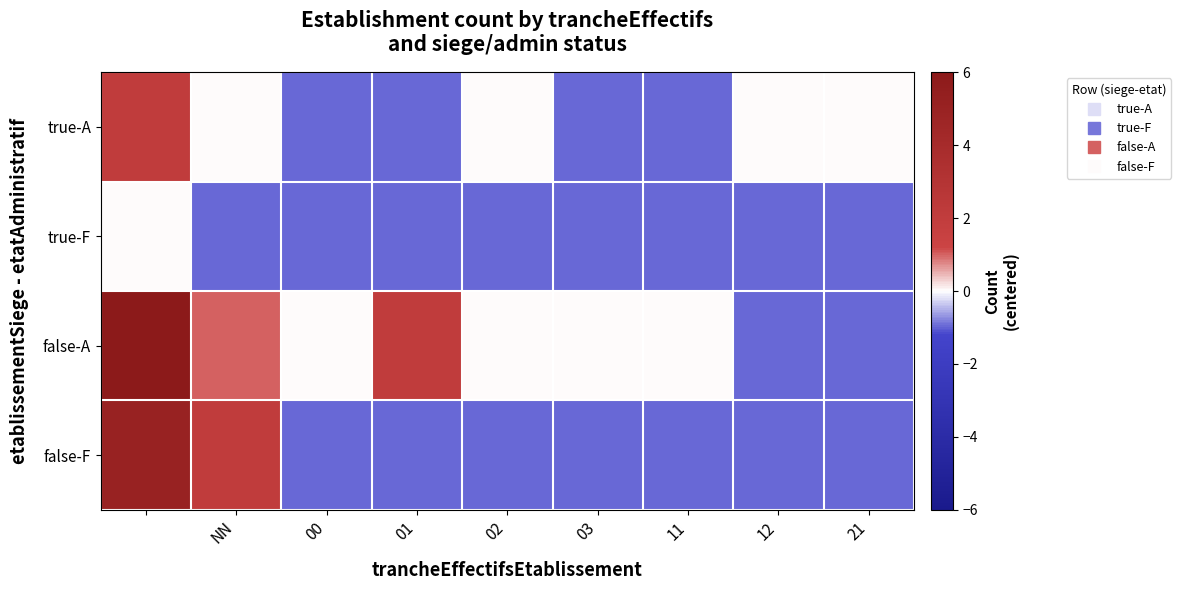

Reading right to left, list all the values displayed in this chart.

true-A: 0.0	0.0	-1.0	-1.0	0.0	-1.0	-1.0	0.0	2.0
true-F: -1.0	-1.0	-1.0	-1.0	-1.0	-1.0	-1.0	-1.0	0.0
false-A: -1.0	-1.0	0.0	0.0	0.0	2.0	0.0	1.0	8.0
false-F: -1.0	-1.0	-1.0	-1.0	-1.0	-1.0	-1.0	2.0	5.0